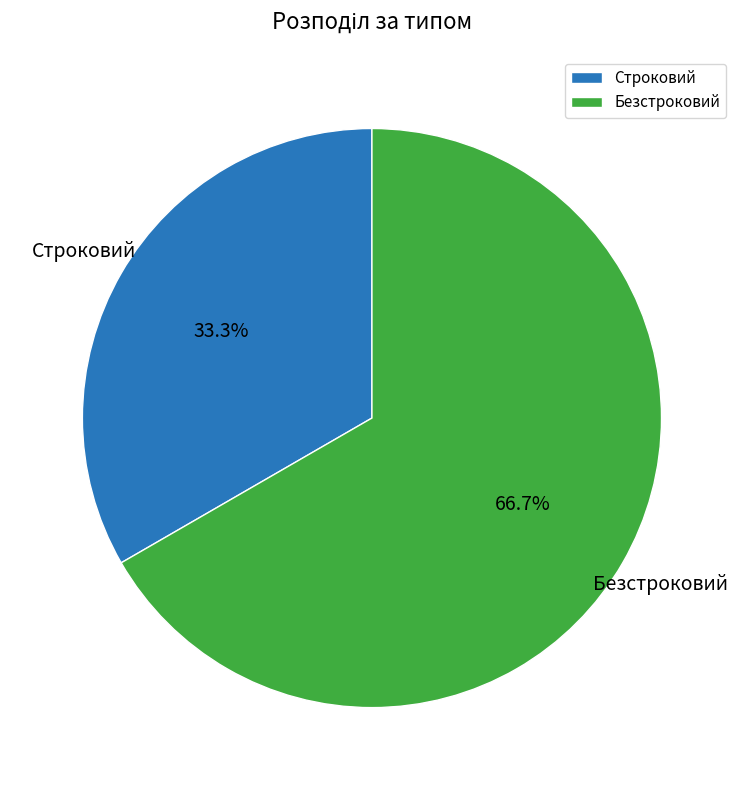

Combined, what portion of the pie is Строковий and Безстроковий?

100.0%